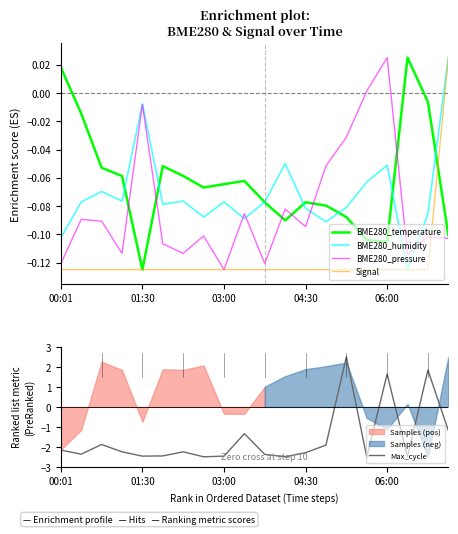

Is the value of BME280_humidity at 11 greater than the value of Max_cycle at 13?

Yes